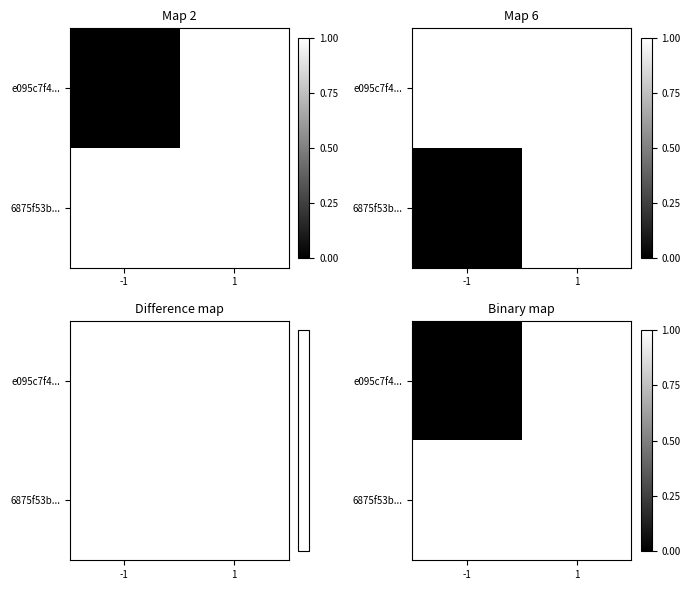

Rank the series at 1 from highest to lowest value.

e095c7f4..., 6875f53b...